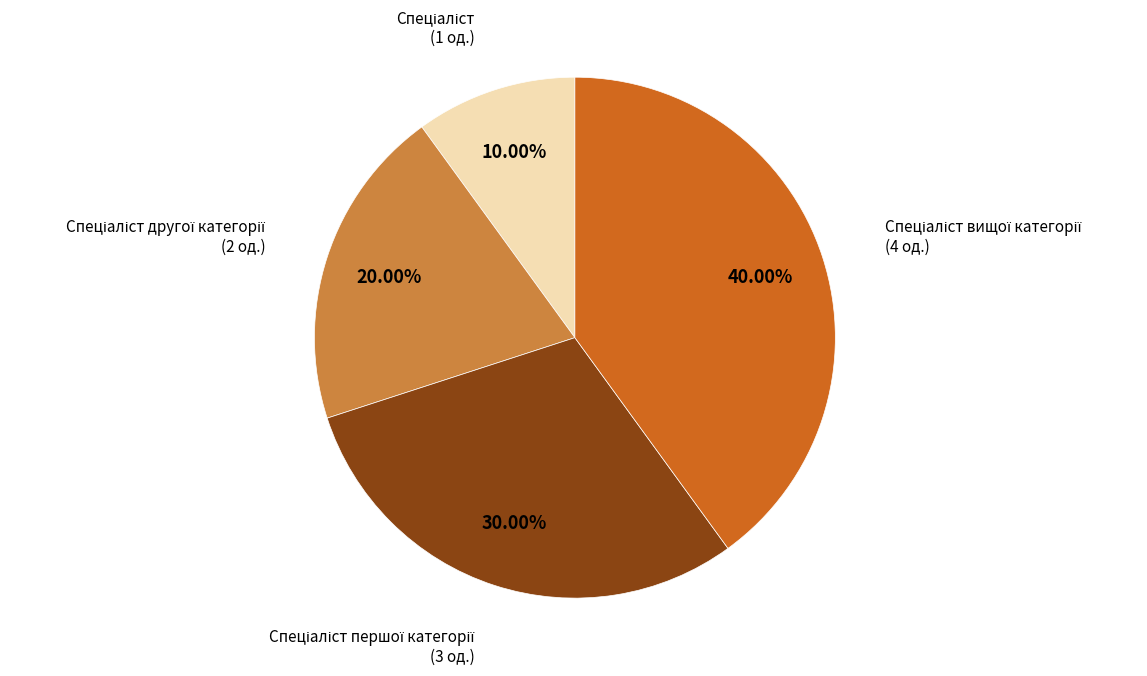

How much of the chart is everything except Спеціаліст другої категорії?

80.0%